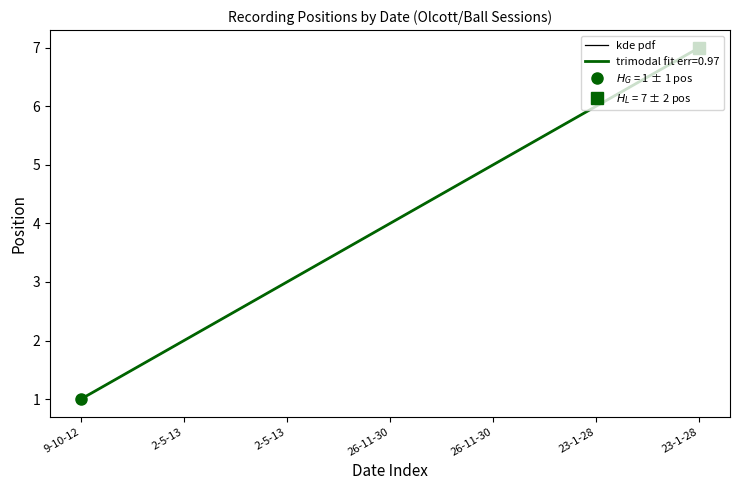

What is the greatest value displayed?

7